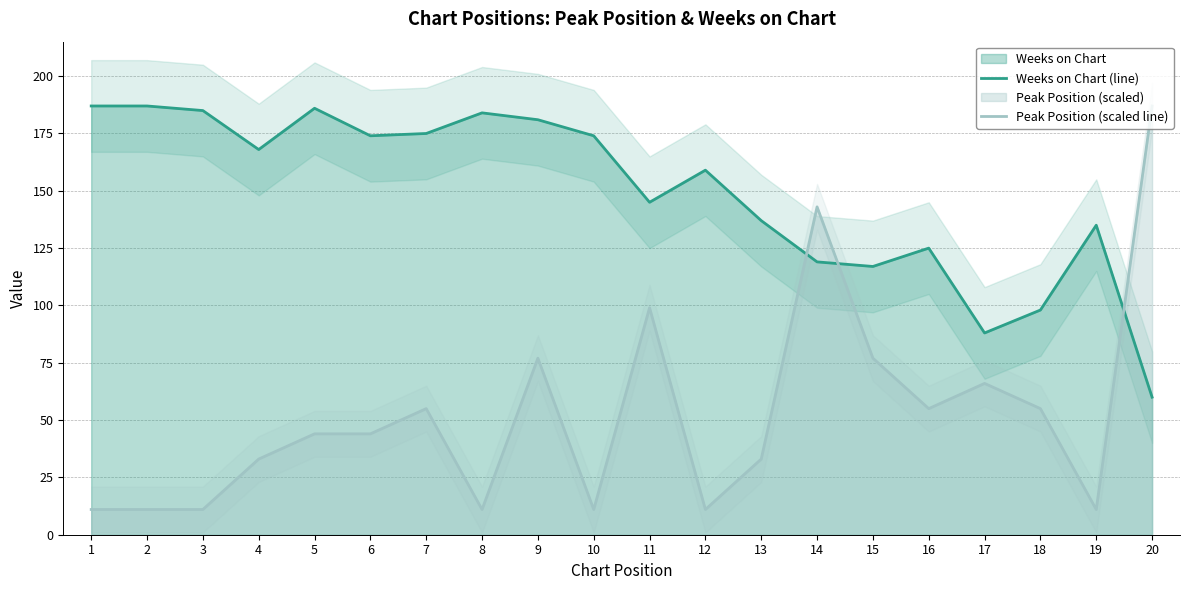

Where is the first local minimum for Peak Position (scaled line)?

8